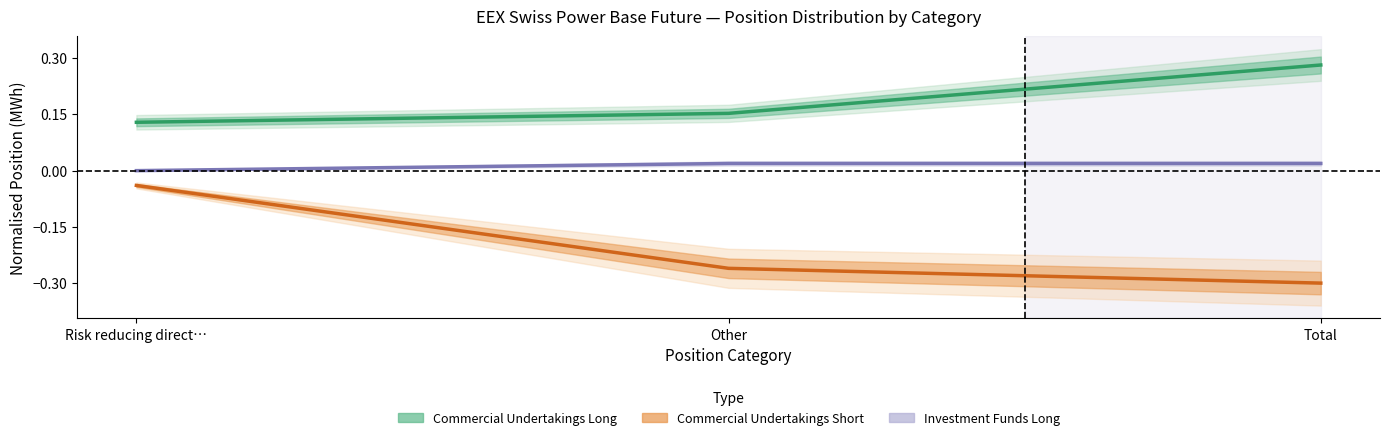

Reading right to left, what are all the values shown in this chart?

Commercial Undertakings Long: 0.3	0.2	0.1
Commercial Undertakings Short: -0.3	-0.3	-0.0
Investment Funds Long: 0.0	0.0	0.0